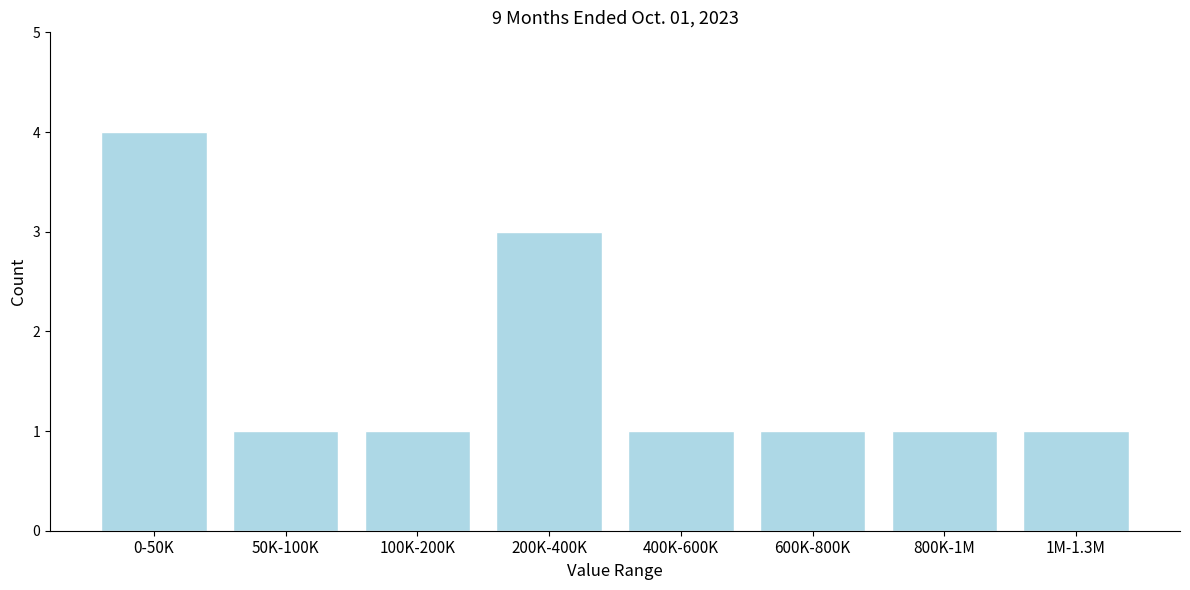

Reading left to right, transcribe all the data shown in this chart.

0-50K=4	50K-100K=1	100K-200K=1	200K-400K=3	400K-600K=1	600K-800K=1	800K-1M=1	1M-1.3M=1